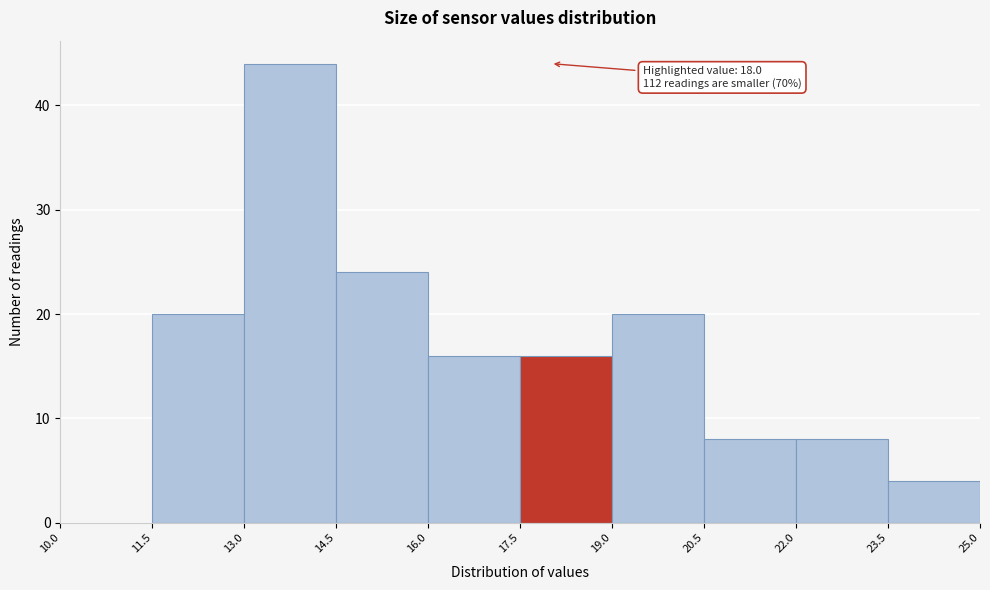

Over which range of the x-axis is the bar tallest?

13.0 to 14.5